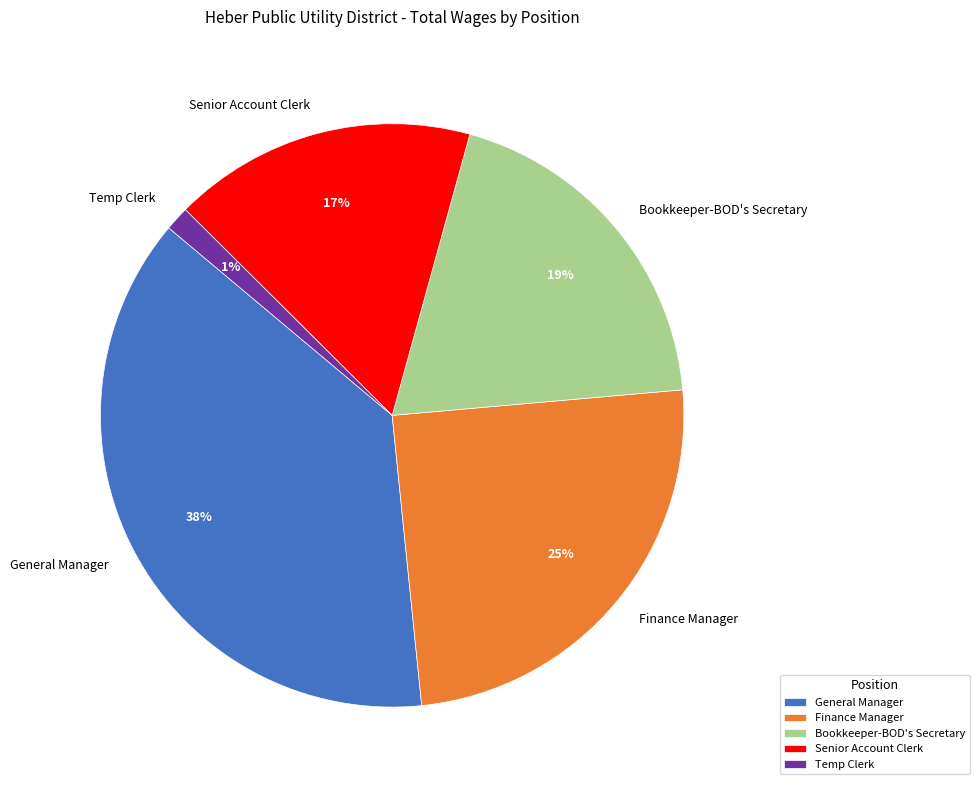

To the nearest percent, what portion does Senior Account Clerk represent?

17%